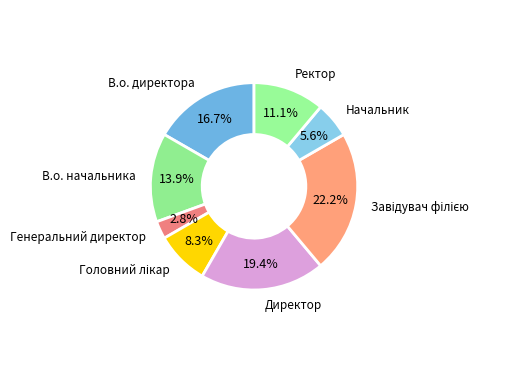

Count the number of slices in the pie.

8